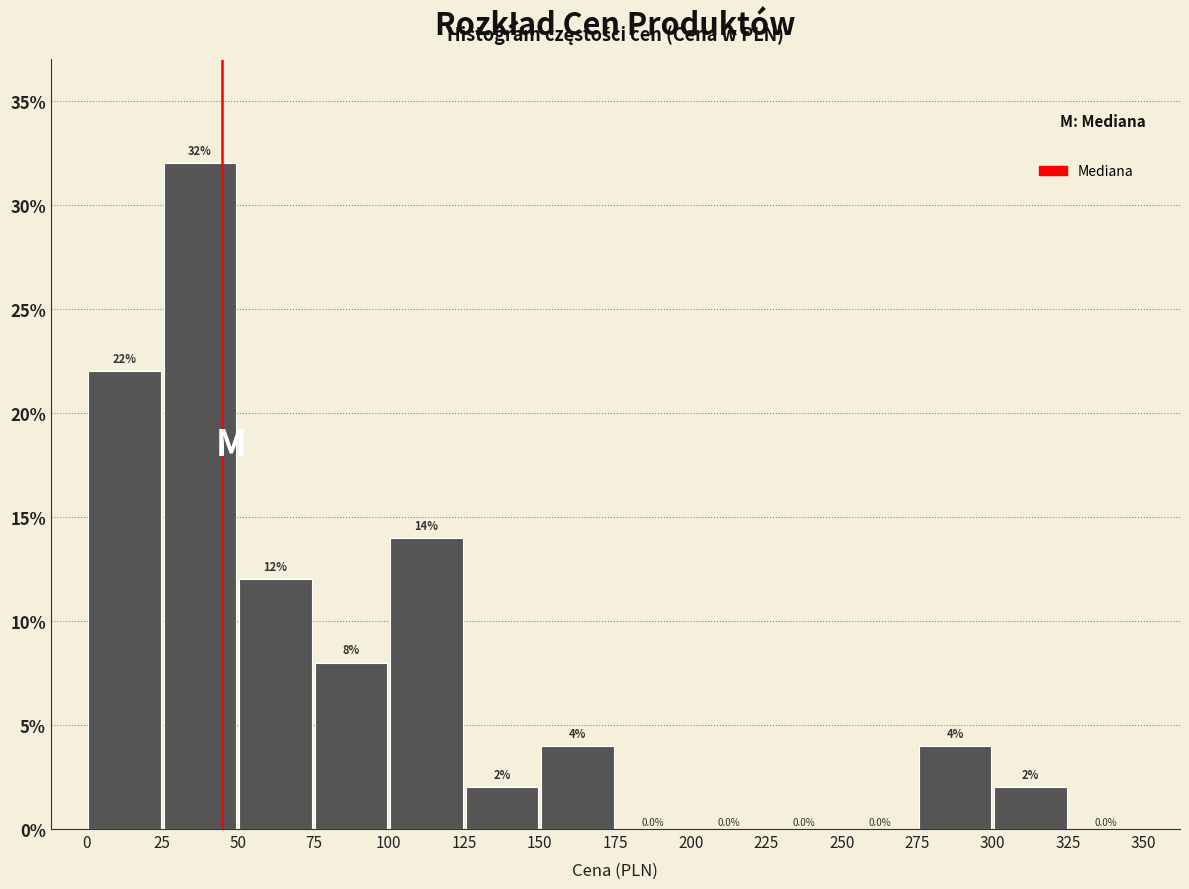

Which range on the x-axis has the tallest bar?

25 to 50